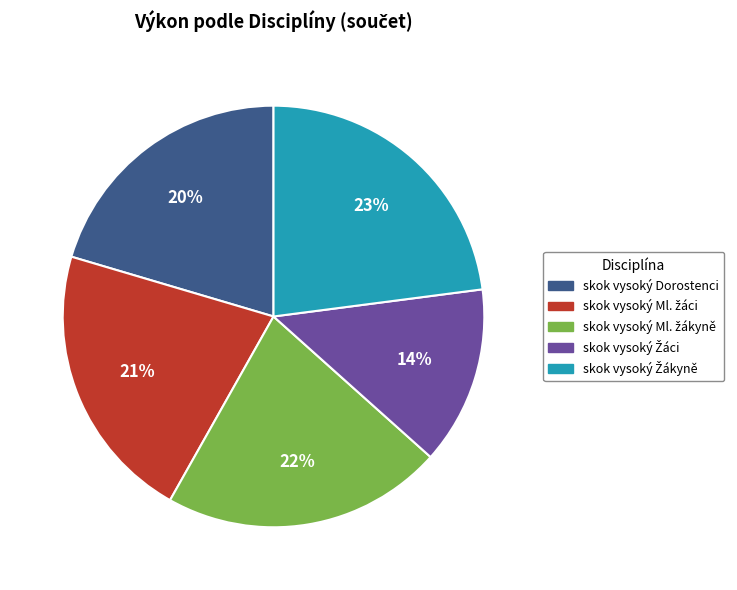

To the nearest percent, what is the difference between the largest and smallest slice percentages?

9%